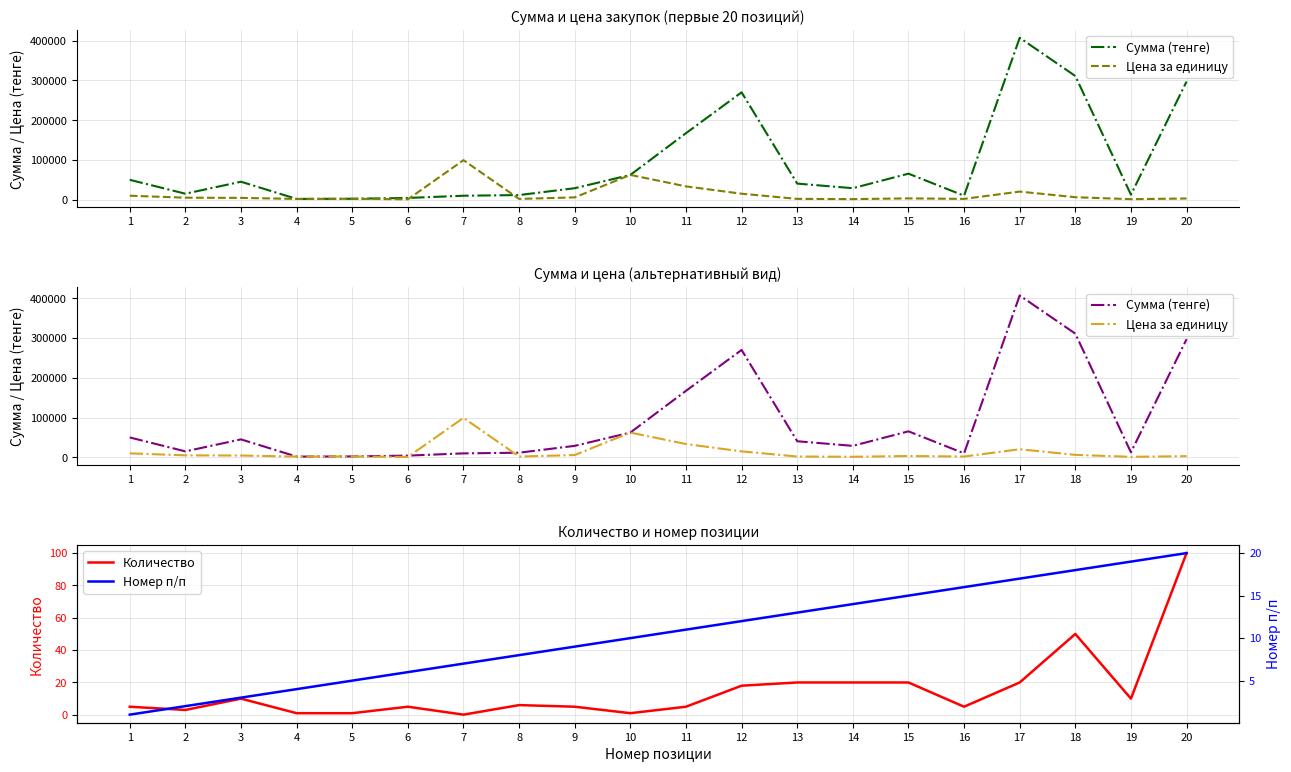

True or false: Количество and Номер п/п cross at least once.

True